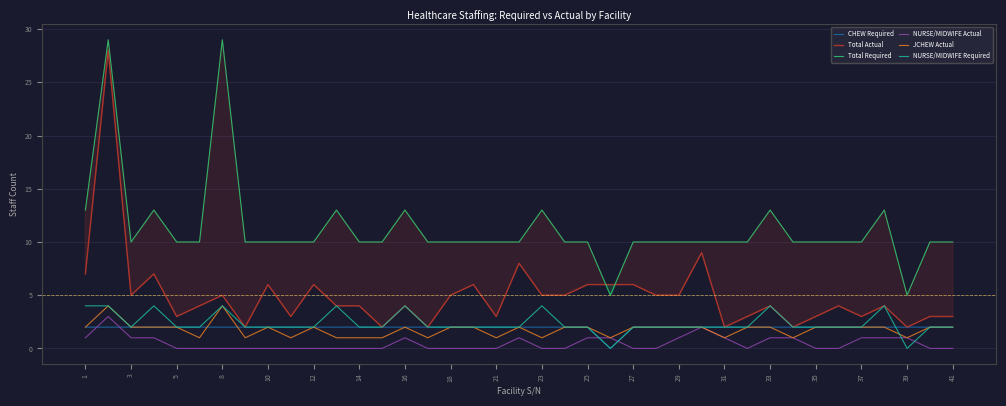

Which series has the largest total across all categories?

Total Required